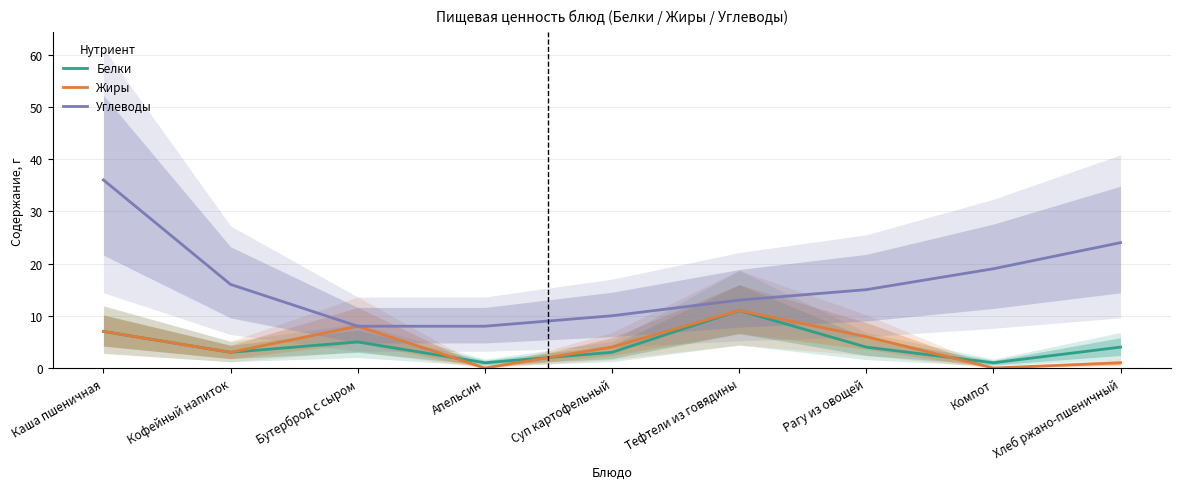

True or false: Белки and Углеводы cross at least once.

False